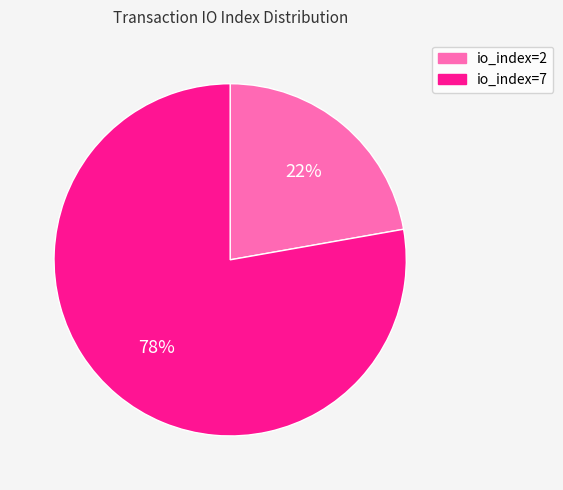

Which has a higher value, io_index=2 or io_index=7?

io_index=7